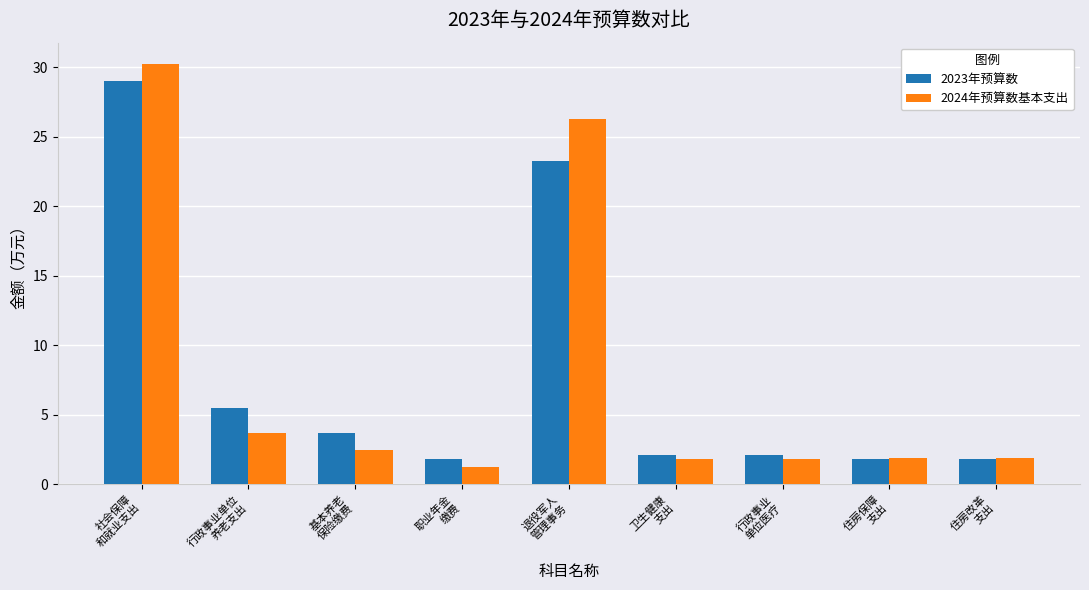

Rank the series at 行政事业
单位医疗 from highest to lowest value.

2023年预算数, 2024年预算数基本支出